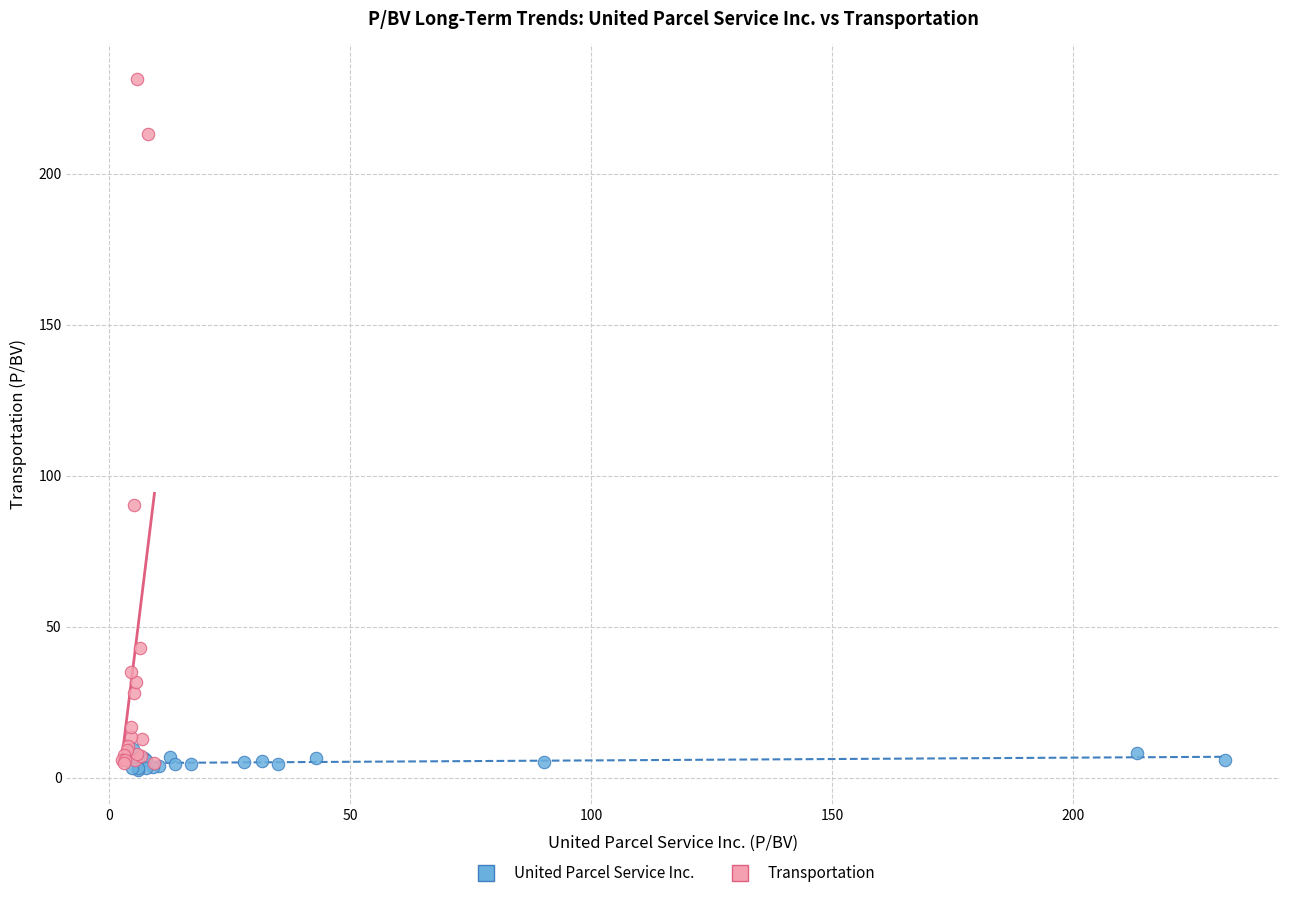

Which series reaches the maximum Y coordinate?

Transportation